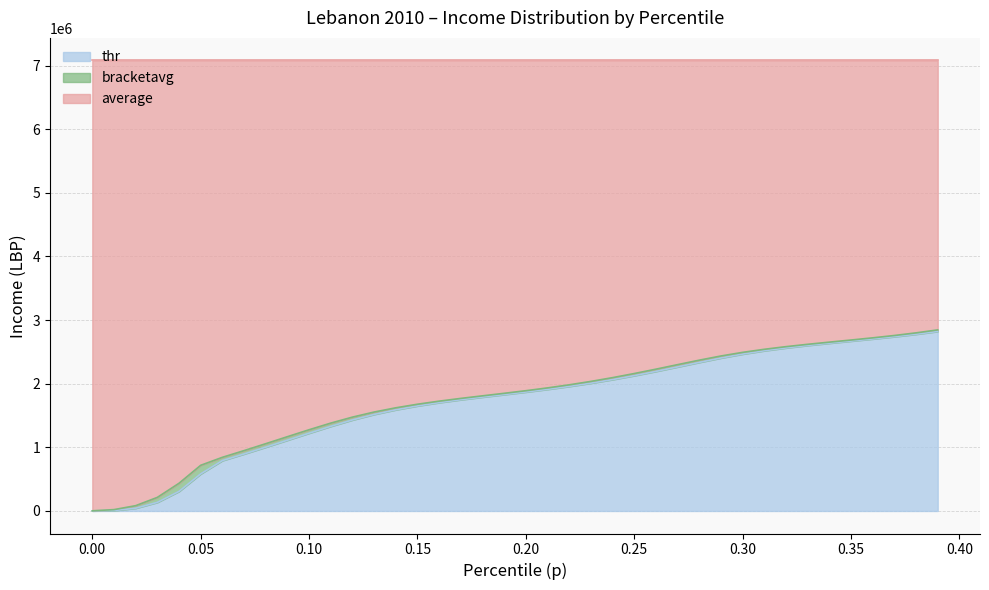

What are all the series names shown in the legend?

thr, bracketavg, average